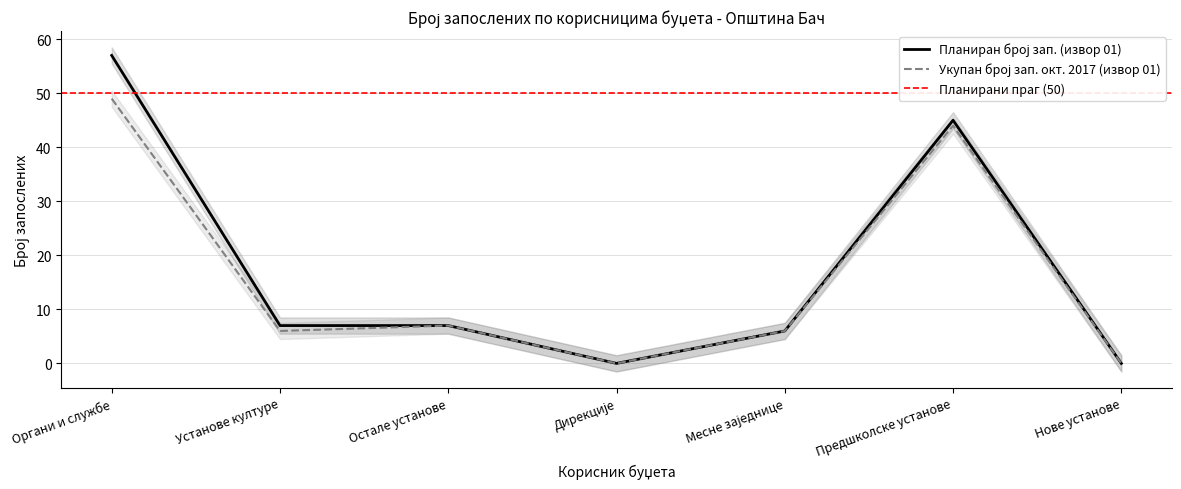

What is the total value across all series at Остале установе?

14